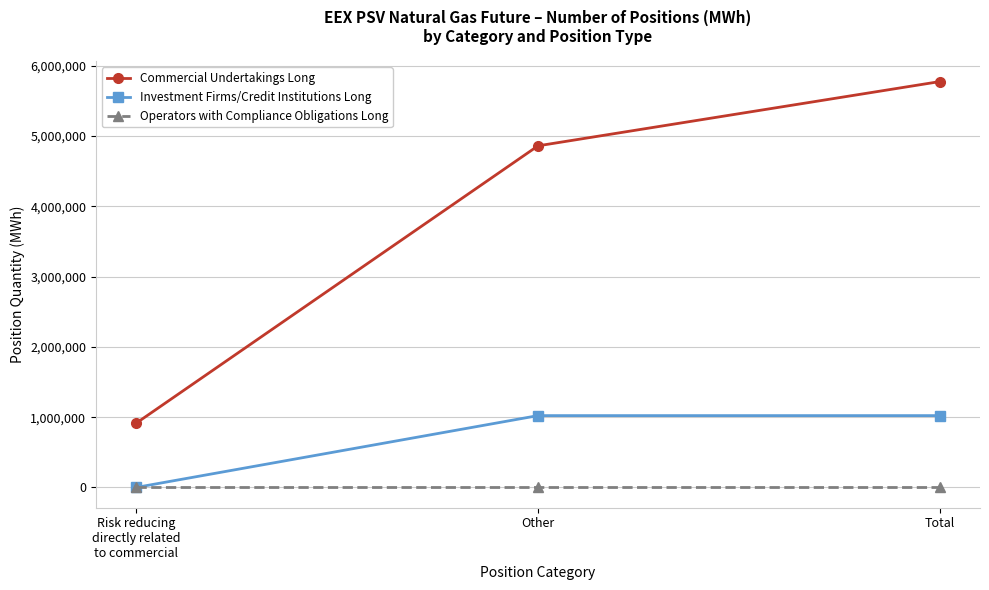

The Investment Firms/Credit Institutions Long series shows 0 at Risk reducing
directly related
to commercial. True or false?

True